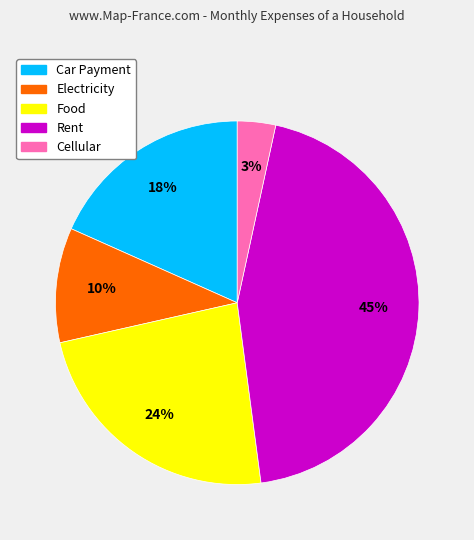

To the nearest percent, what percentage of the pie is Cellular?

3%